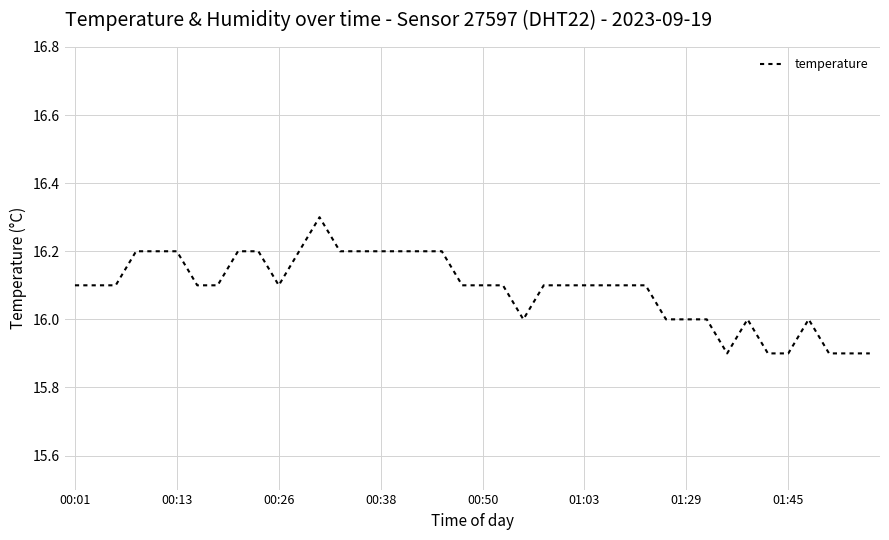

What is the smallest value displayed?

15.9